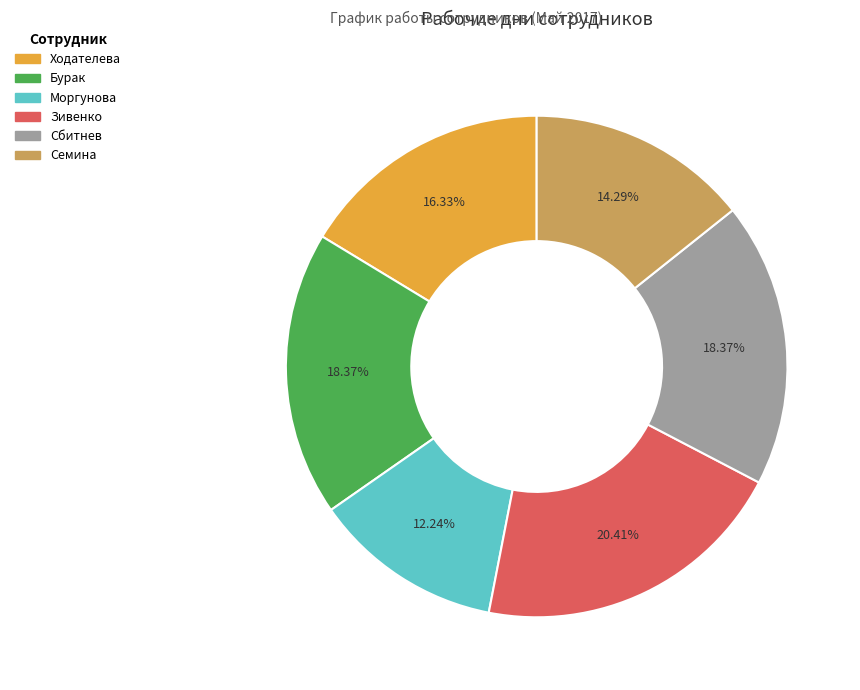

What is the largest slice in the pie chart?

Зивенко